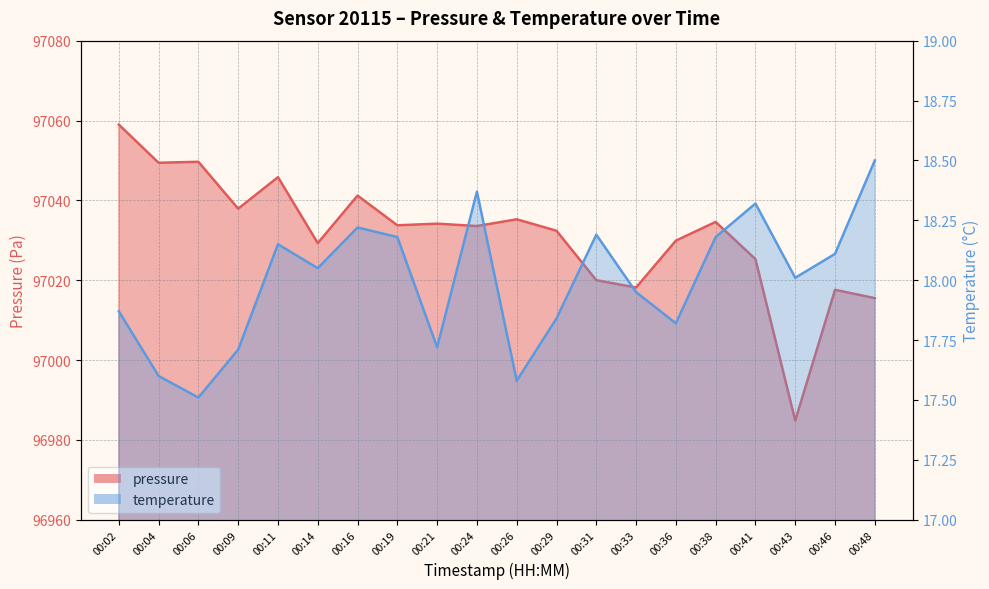

True or false: pressure and temperature intersect in this chart.

False